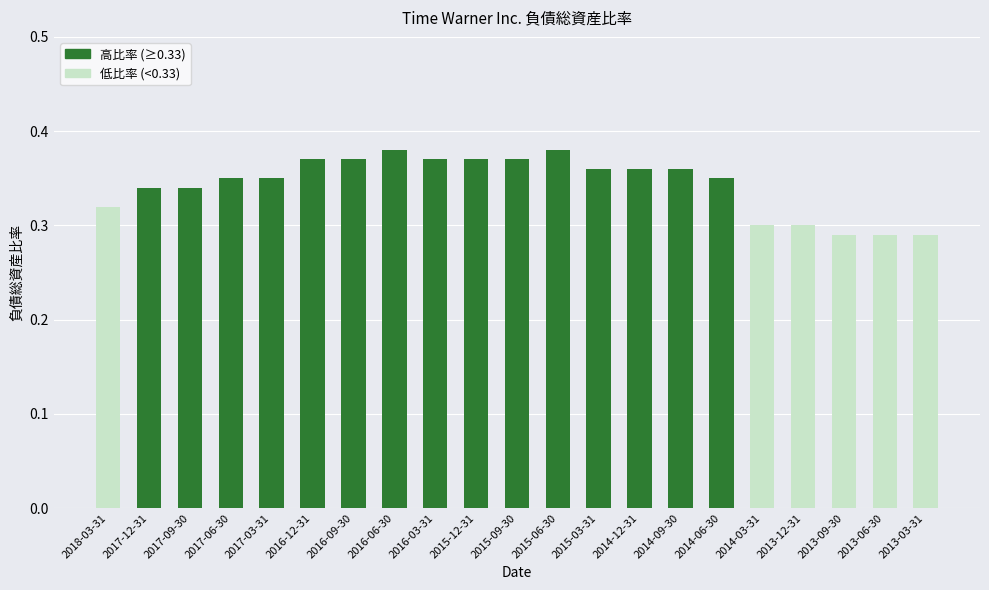

How many bars are there in total?

21